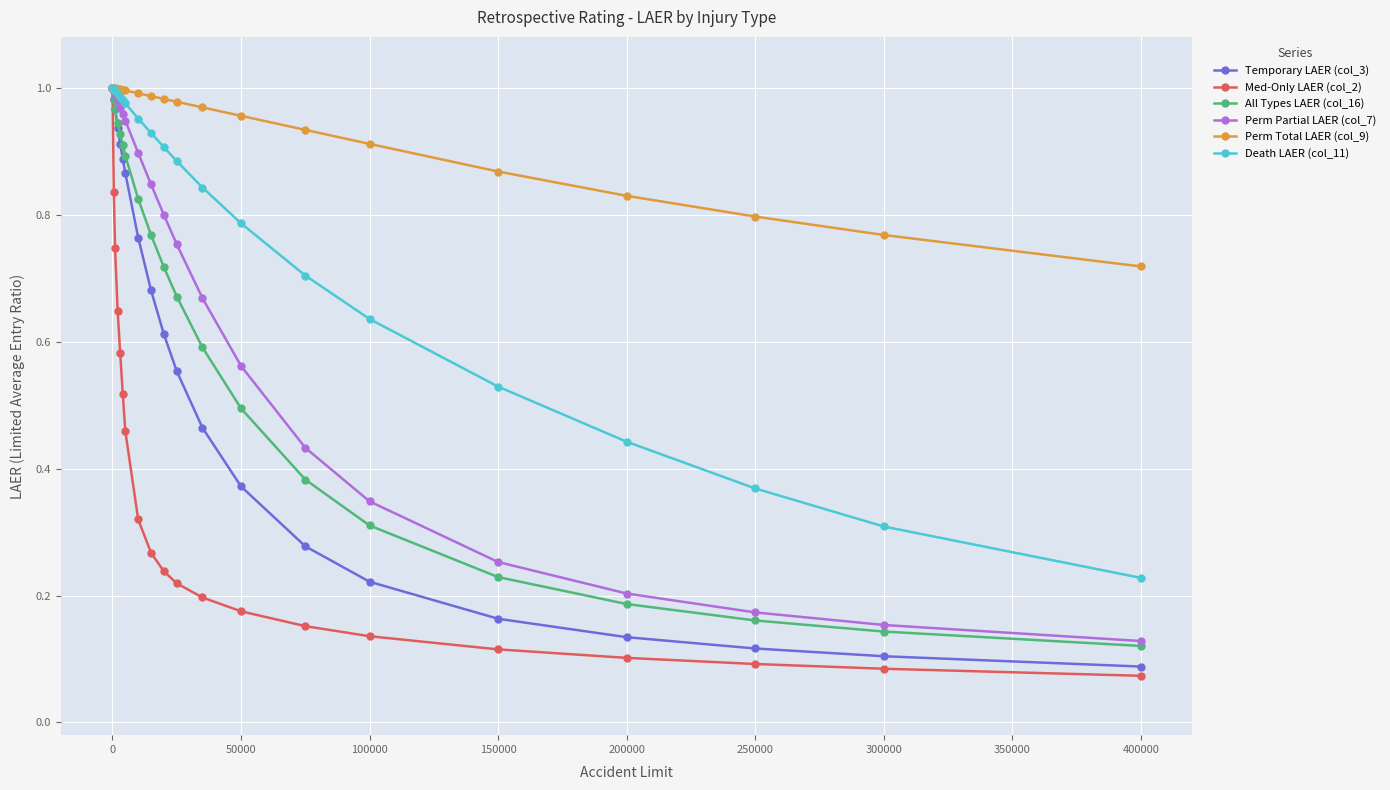

Which series has the largest total across all categories?

Perm Total LAER (col_9)